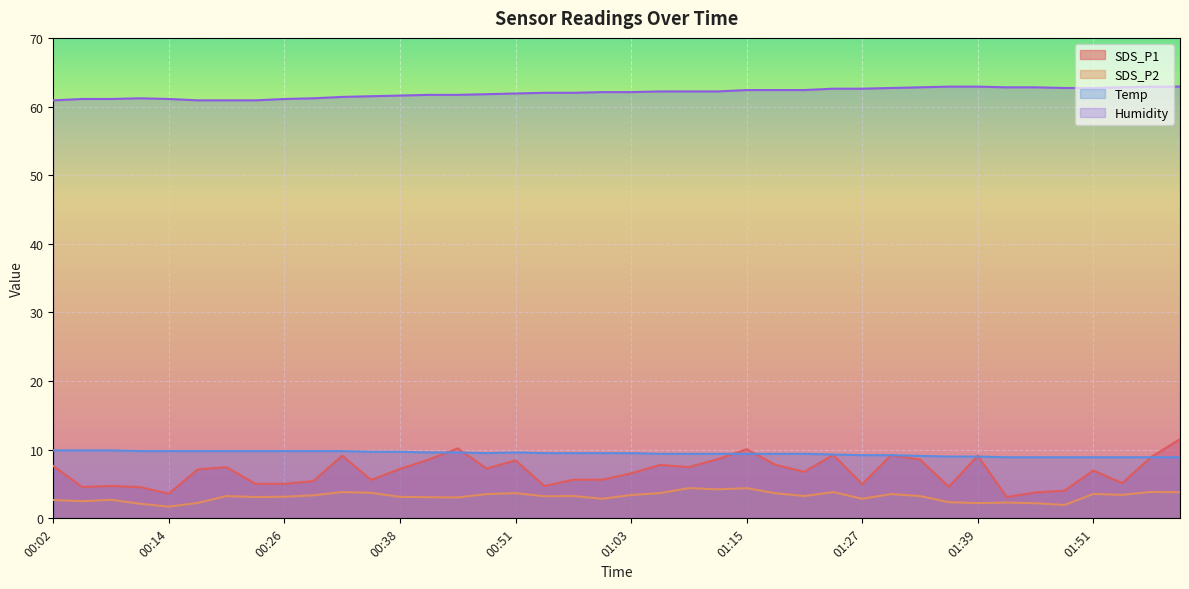

Reading left to right, what are all the values shown in this chart?

SDS_P1: 7.6	4.6	4.7	4.5	3.6	7.1	7.5	5.0	5.0	5.4	9.1	5.6	7.2	8.6	10.2	7.2	8.4	4.7	5.6	5.6	6.5	7.8	7.5	8.6	10.1	7.8	6.8	9.2	5.0	9.2	8.6	4.6	9.1	3.1	3.8	4.0	7.0	5.1	8.9	11.6
SDS_P2: 2.7	2.5	2.7	2.1	1.7	2.2	3.2	3.1	3.1	3.4	3.8	3.7	3.1	3.1	3.0	3.5	3.7	3.2	3.2	2.9	3.4	3.7	4.4	4.2	4.4	3.6	3.2	3.8	2.9	3.5	3.2	2.4	2.2	2.3	2.2	1.9	3.5	3.4	3.9	3.8
Temp: 9.9	9.9	9.9	9.8	9.8	9.8	9.8	9.8	9.8	9.8	9.8	9.7	9.7	9.6	9.6	9.5	9.6	9.5	9.5	9.5	9.5	9.4	9.4	9.4	9.4	9.4	9.4	9.3	9.2	9.2	9.1	9.0	9.0	8.9	8.9	8.9	8.9	8.9	8.9	8.9
Humidity: 60.9	61.1	61.1	61.2	61.1	60.9	60.9	60.9	61.1	61.2	61.4	61.5	61.6	61.7	61.7	61.8	61.9	62.0	62.0	62.1	62.1	62.2	62.2	62.2	62.4	62.4	62.4	62.6	62.6	62.7	62.8	62.9	62.9	62.8	62.8	62.7	62.7	62.8	62.9	62.9